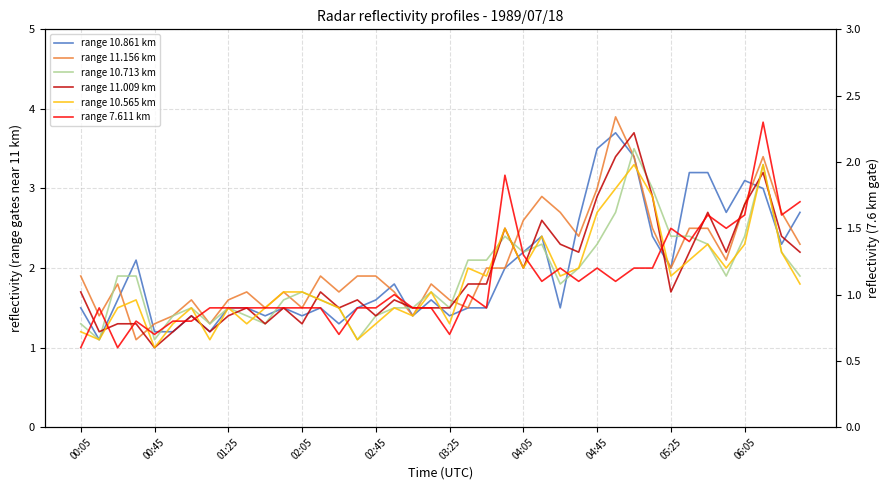

At which category does range 10.565 km reach its first local valley?

00:45